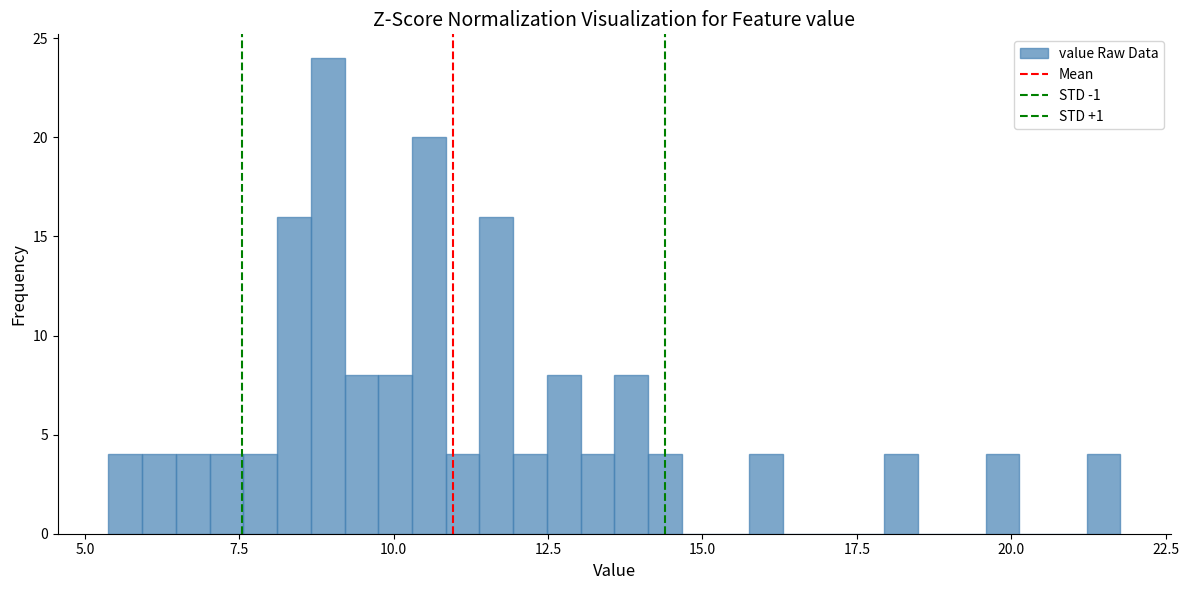

Around what value on the x-axis is the tallest bar? Give the approximate position of its centre, as read against the axis.

9.0